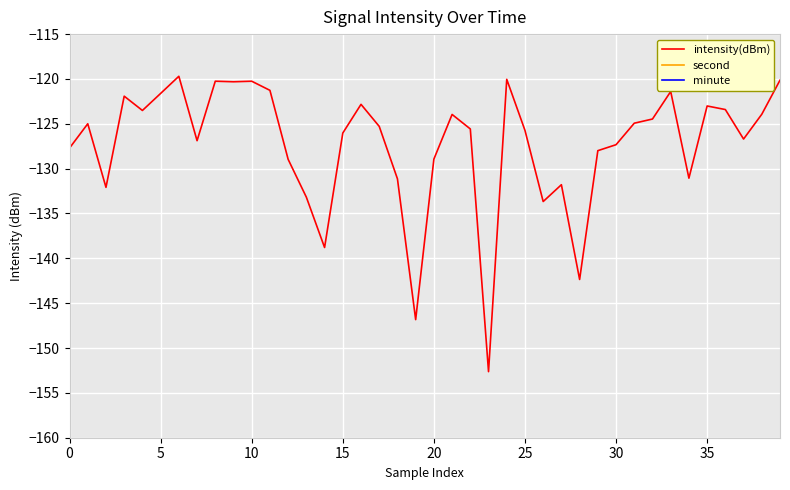

Reading left to right, list all the values displayed in this chart.

intensity(dBm): -127.7	-125.0	-132.1	-121.9	-123.5	-121.6	-119.7	-126.9	-120.3	-120.3	-120.3	-121.3	-129.0	-133.2	-138.8	-126.0	-122.8	-125.3	-131.1	-146.8	-128.9	-124.0	-125.6	-152.6	-120.0	-125.7	-133.7	-131.8	-142.4	-128.0	-127.3	-124.9	-124.5	-121.4	-131.1	-123.0	-123.4	-126.7	-123.9	-120.1
second: 0.0	2.0	4.0	6.0	8.0	10.0	12.0	14.0	16.0	18.0	20.0	22.0	24.0	26.0	28.0	30.0	32.0	34.0	36.0	38.0	40.0	42.0	44.0	46.0	48.0	50.0	52.0	54.0	56.0	58.0	0.0	2.0	4.0	6.0	8.0	10.0	12.0	14.0	16.0	18.0
minute: 0.0	0.0	0.0	0.0	0.0	0.0	0.0	0.0	0.0	0.0	0.0	0.0	0.0	0.0	0.0	0.0	0.0	0.0	0.0	0.0	0.0	0.0	0.0	0.0	0.0	0.0	0.0	0.0	0.0	0.0	1.0	1.0	1.0	1.0	1.0	1.0	1.0	1.0	1.0	1.0